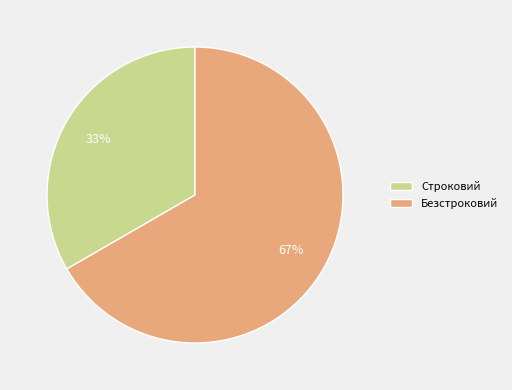

How many slices are in this pie chart?

2